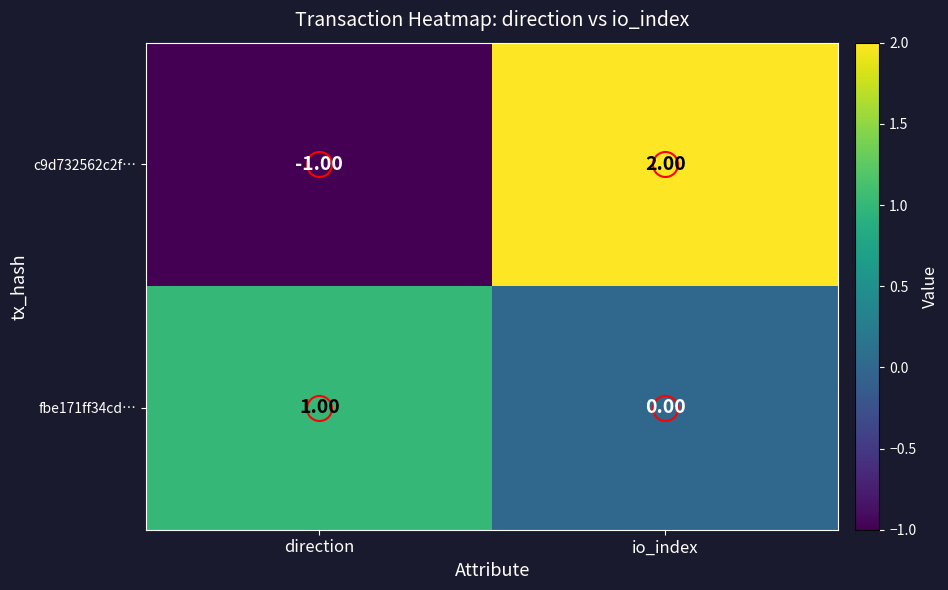

At which category is the sum across all series the highest?

io_index